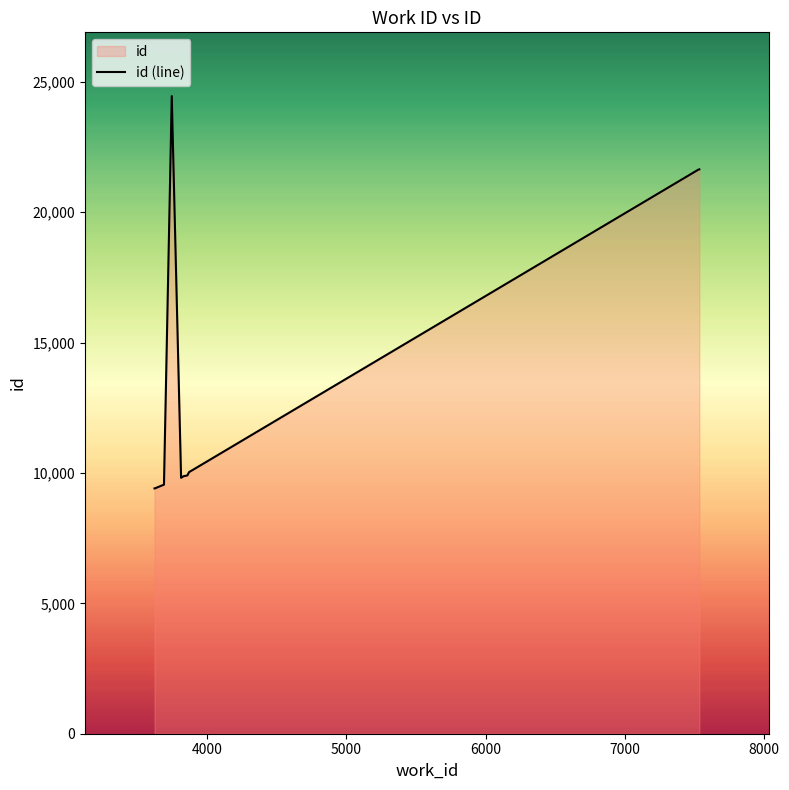

How many lines are shown in the chart?

1